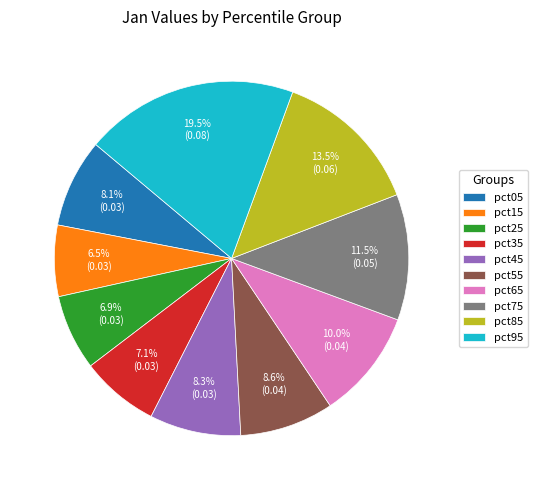

Does any single category account for the majority?

No